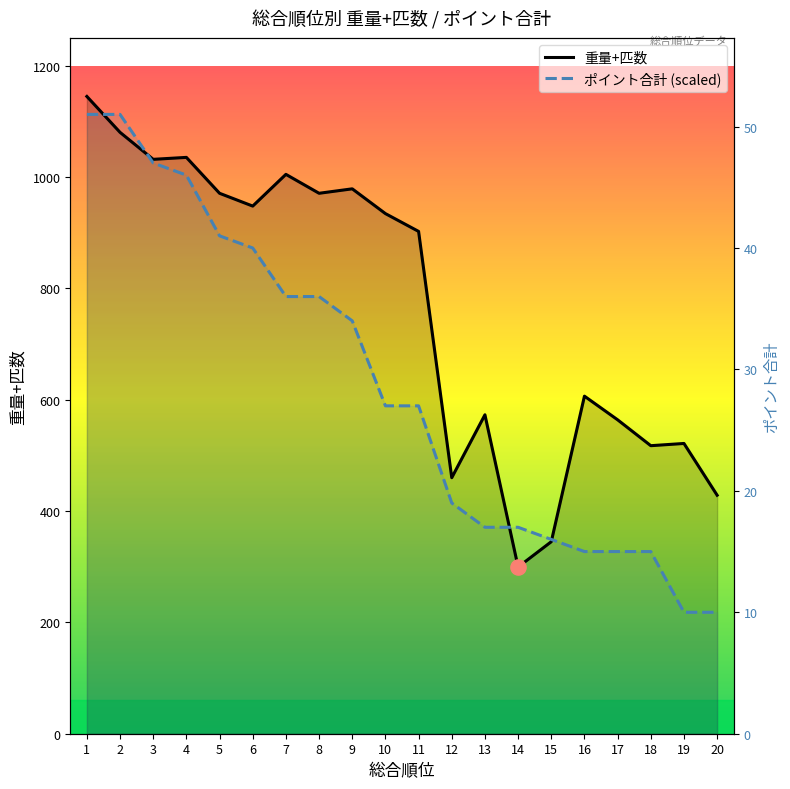

At which category is the sum across all series the highest?

1